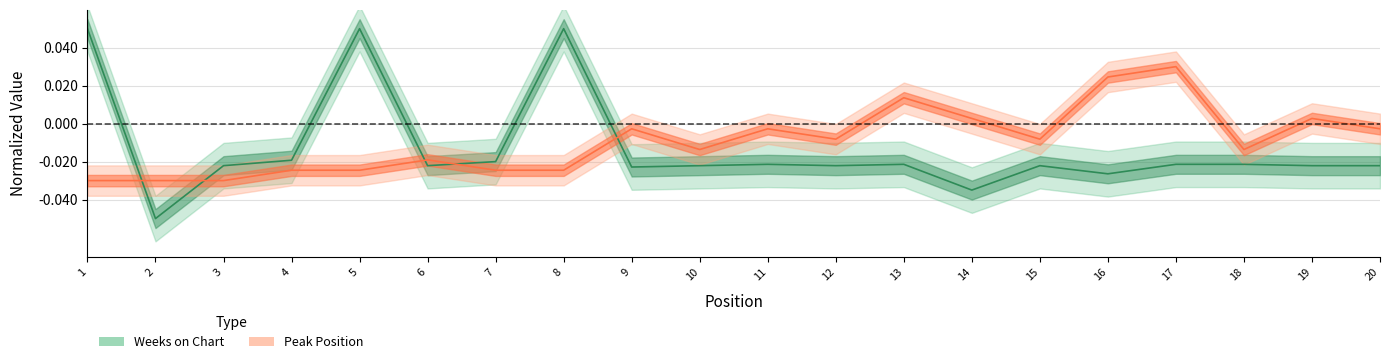

Where is the first local maximum for Weeks on Chart?

5